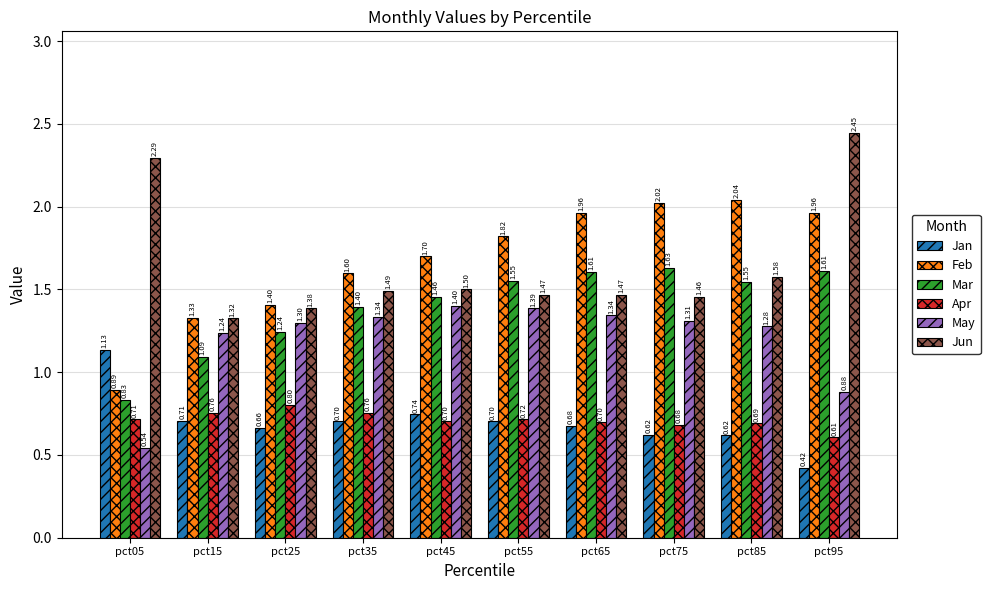

What is the difference between the Jan values at pct75 and pct35?

0.1